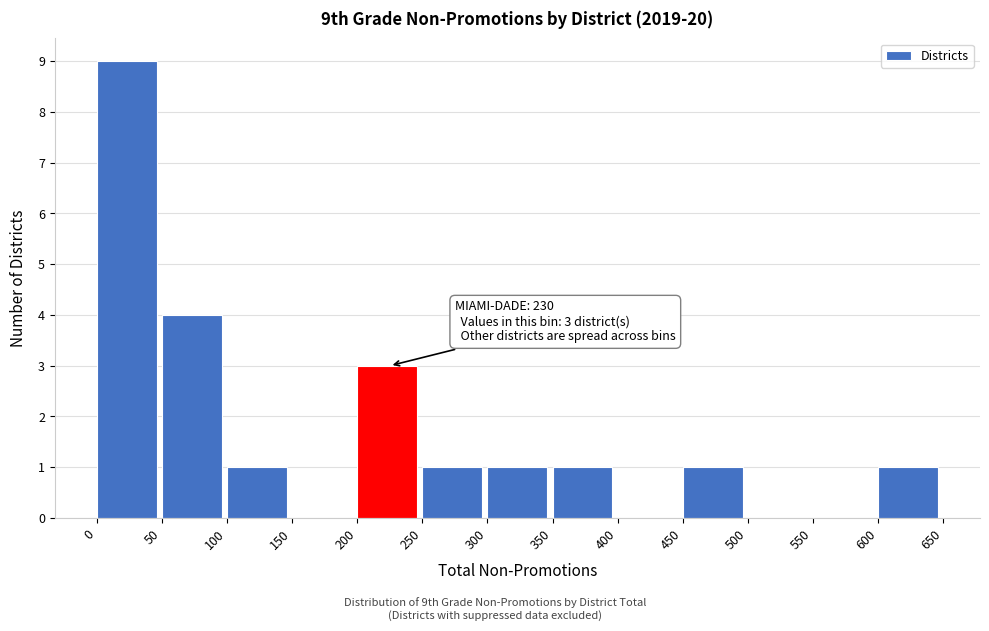

Which range on the x-axis has the tallest bar?

0 to 50